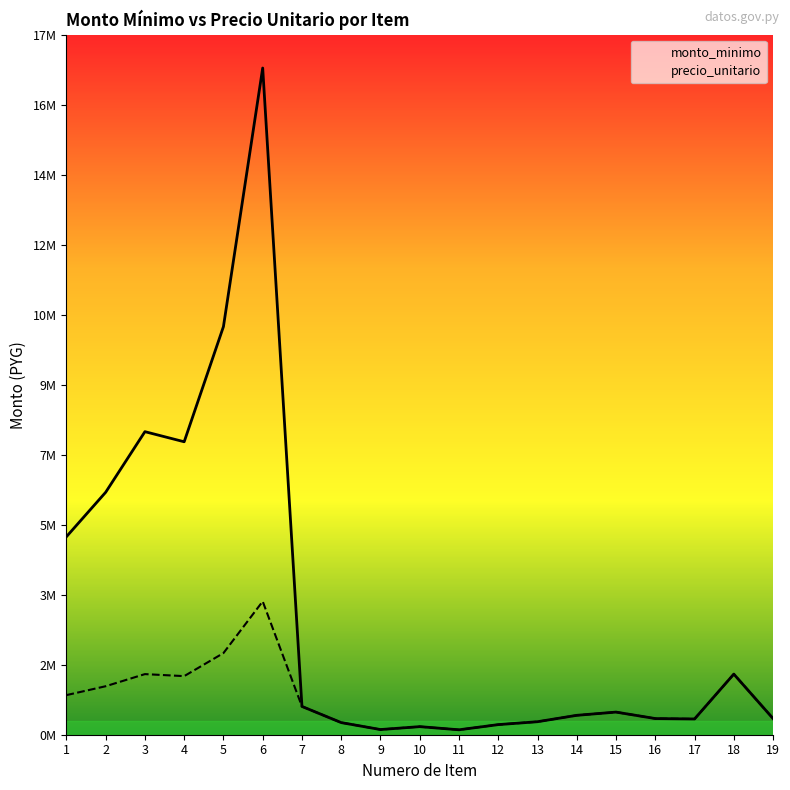

What is the minimum value shown in the chart?

122000